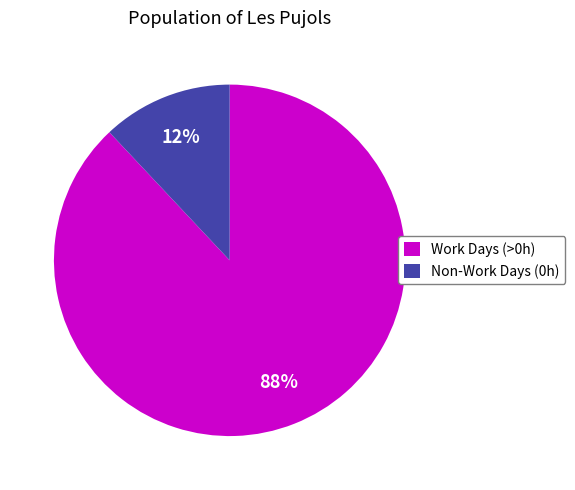

Which category has the biggest portion of the pie?

Work Days (>0h)